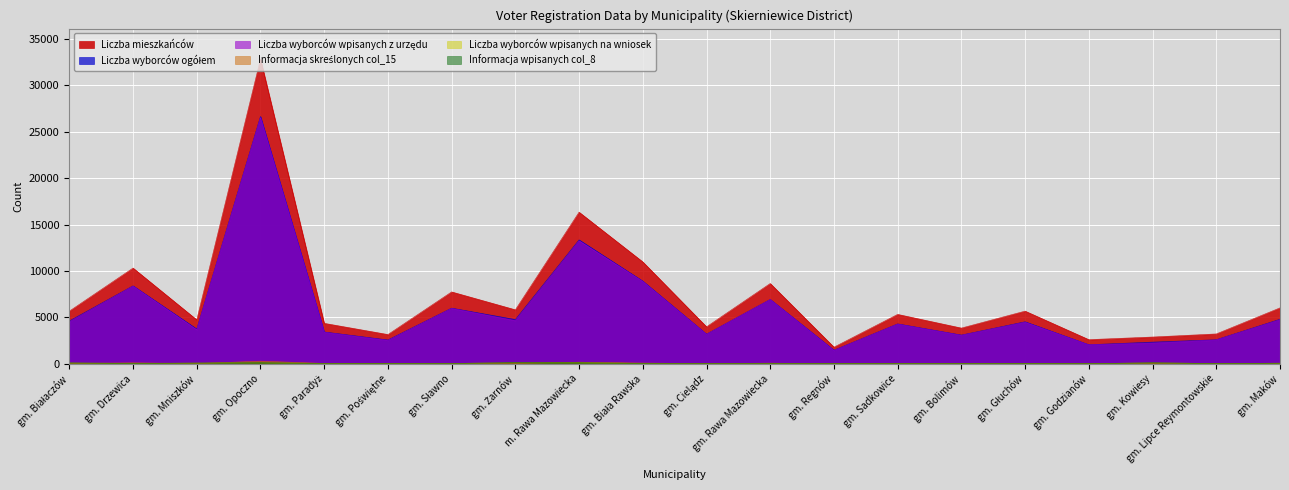

What is the label of the 12th point from the right?

m. Rawa Mazowiecka